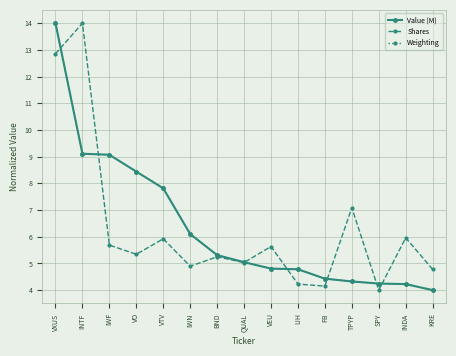

What is the label of the 10th point from the right?

IWN